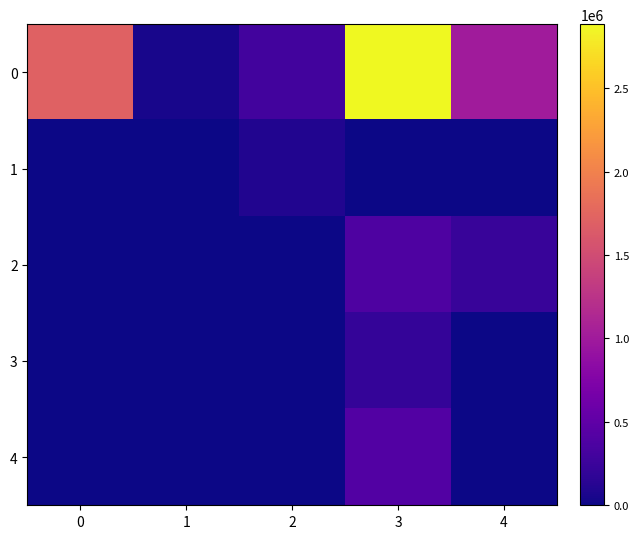

Reading left to right, extract all data points from this chart.

0: 0=1710298	1=50864	2=303280	3=2884736	4=1005778
1: 0=0	1=0	2=90971	3=0	4=0
2: 0=0	1=0	2=0	3=377208	4=229498
3: 0=0	1=0	2=0	3=205400	4=0
4: 0=0	1=0	2=0	3=409123	4=0